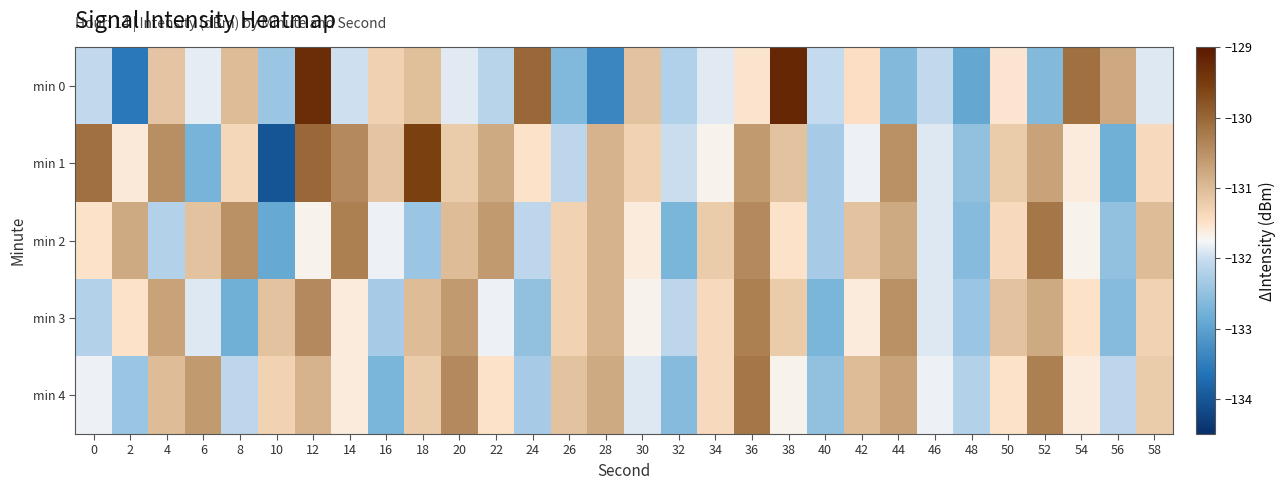

Which series has the largest total across all categories?

min 1